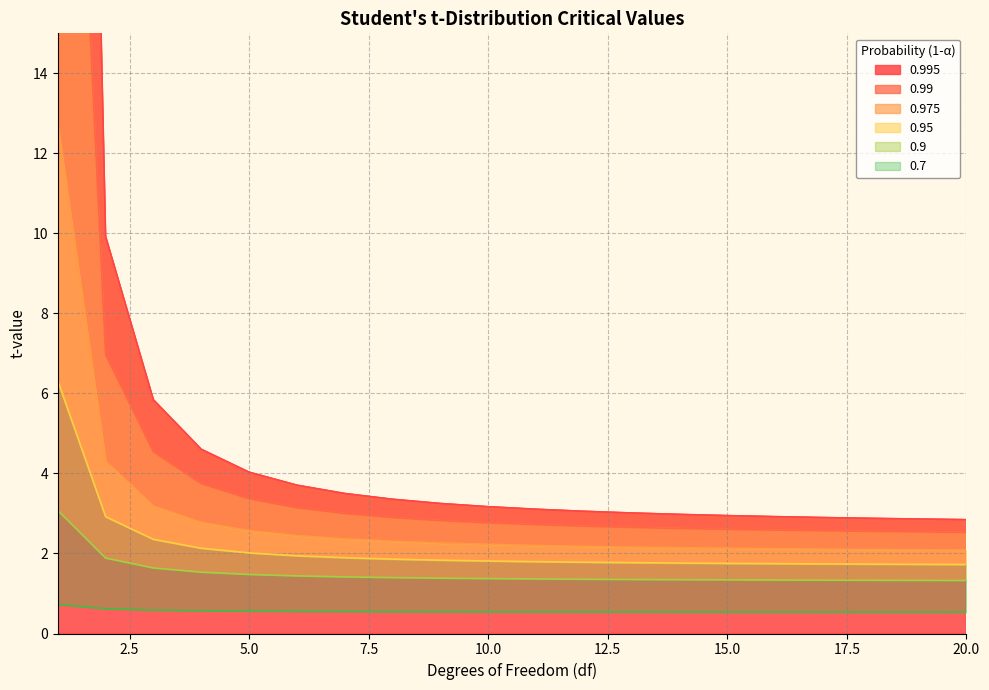

At which label does 0.995 first exceed 3?

1